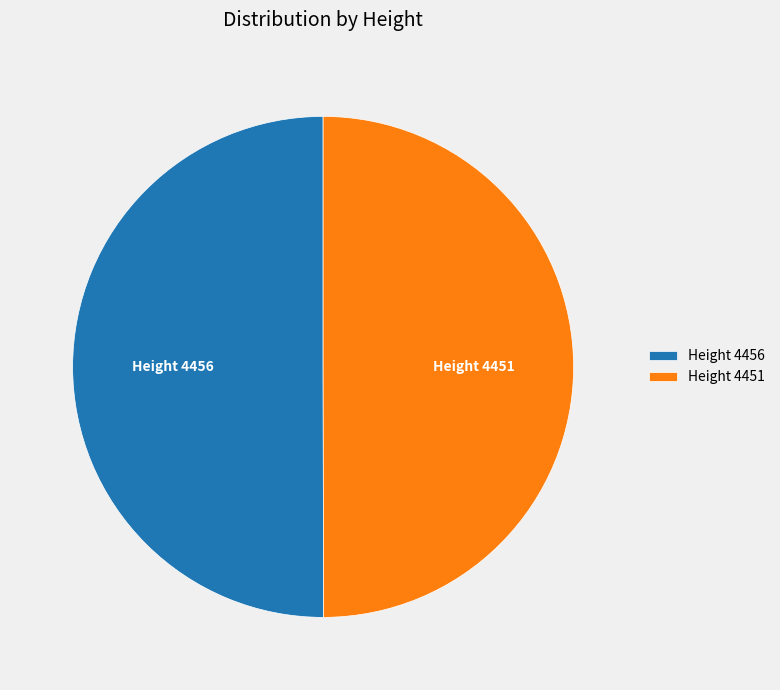

Combined, do Height 4451 and Height 4456 account for over 50%?

Yes